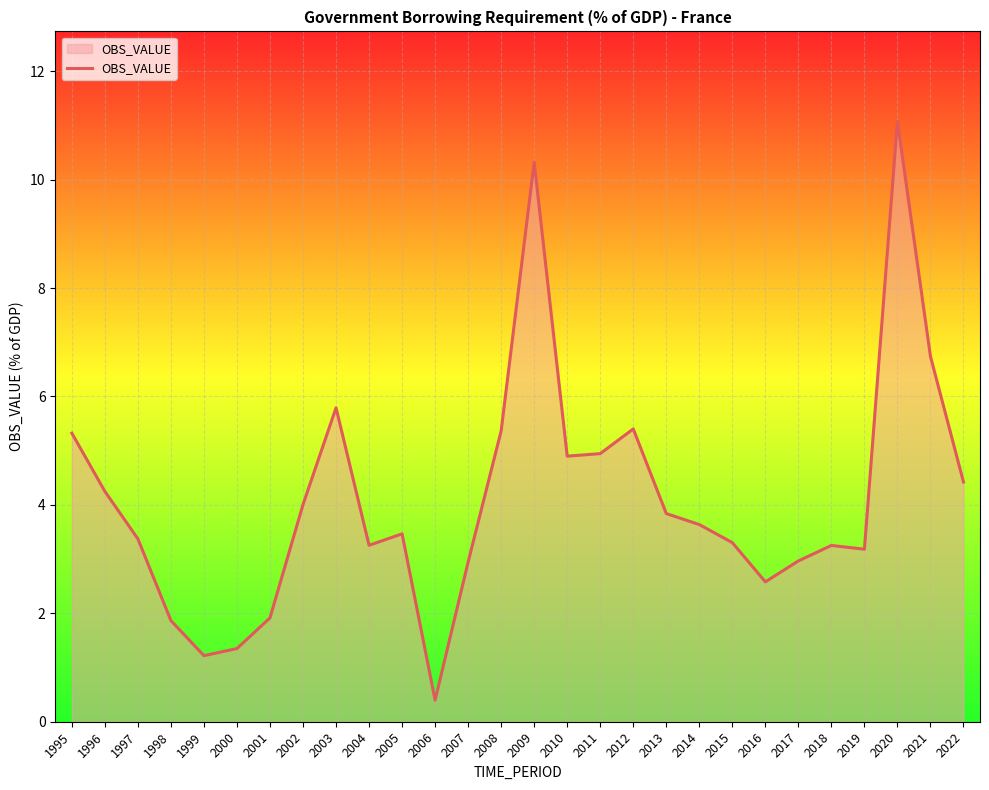

What is the average value?

4.1